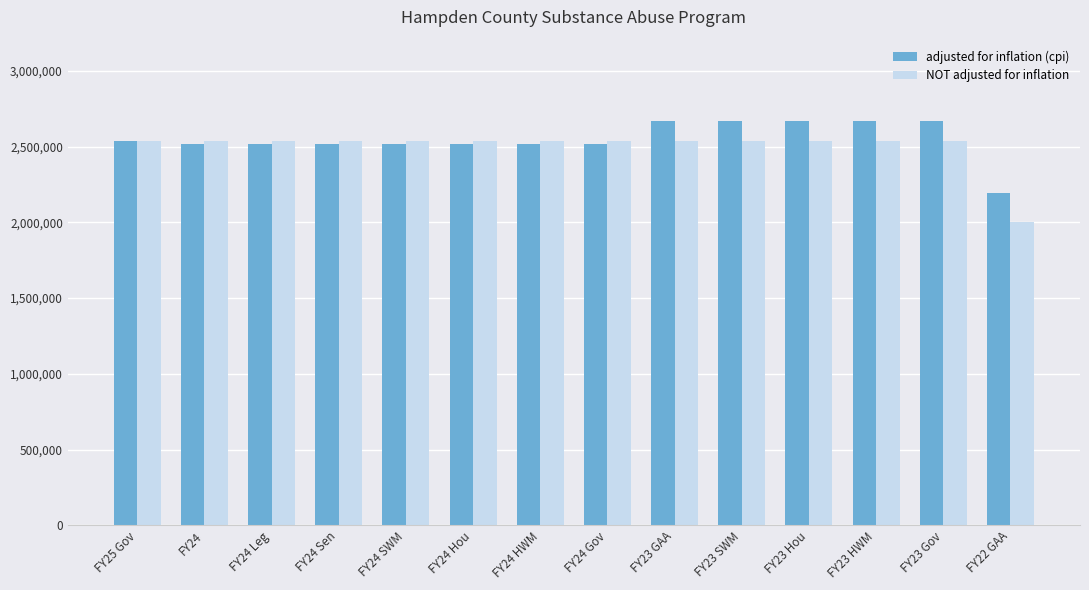

What is the spread (max minus min) of values at FY24 HWM?

22225